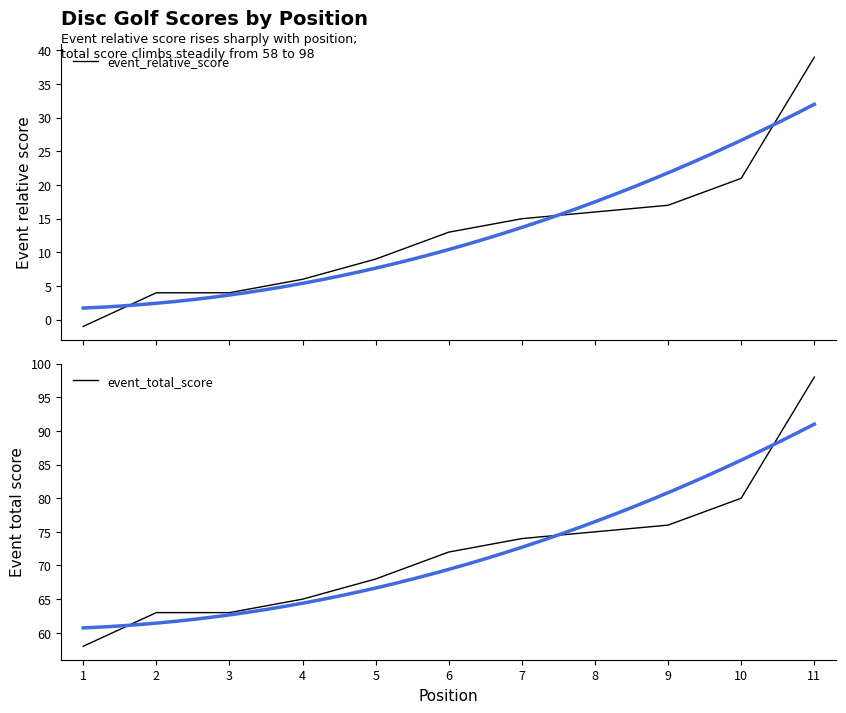

True or false: event_total_score has a value of 33 at 6.

False